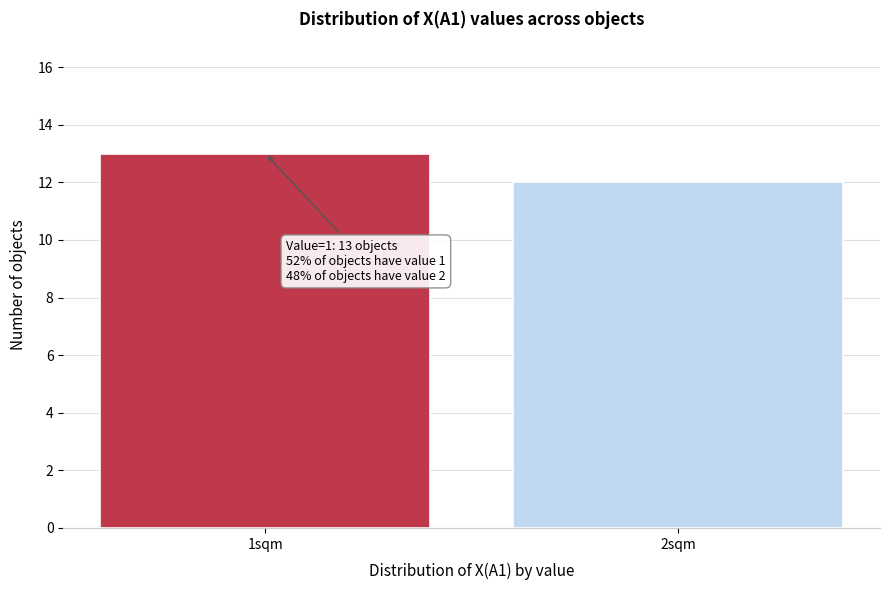

Reading left to right, list all the values displayed in this chart.

1sqm=13	2sqm=12